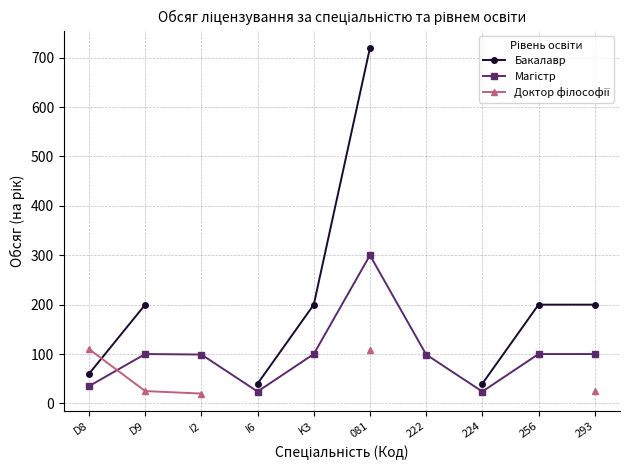

Where does the Магістр series first go above 100?

081